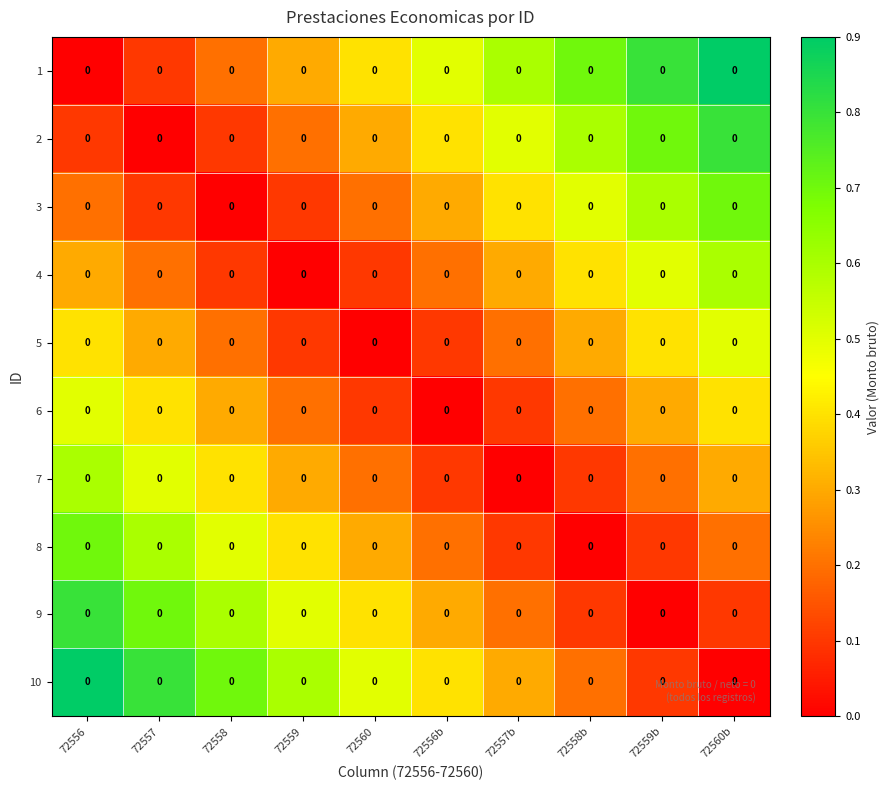

Which series has the largest total across all categories?

1